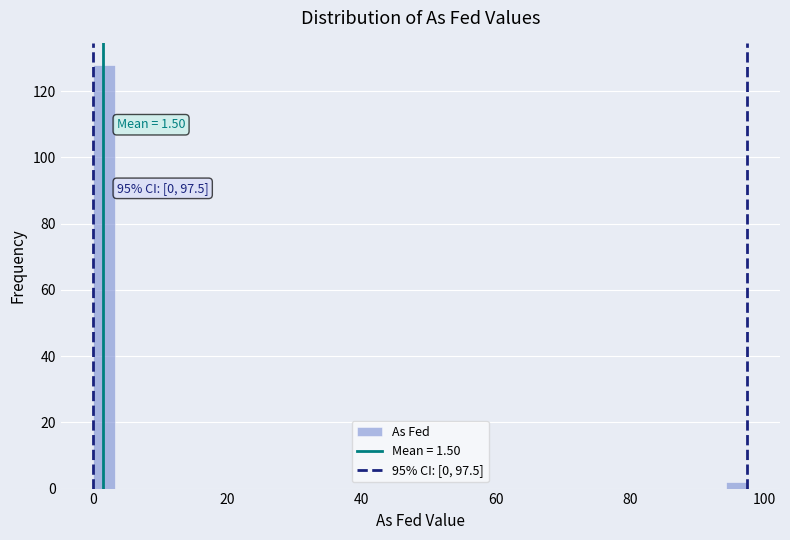

Read against the x-axis, roughly where is the centre of the tallest bar?

2